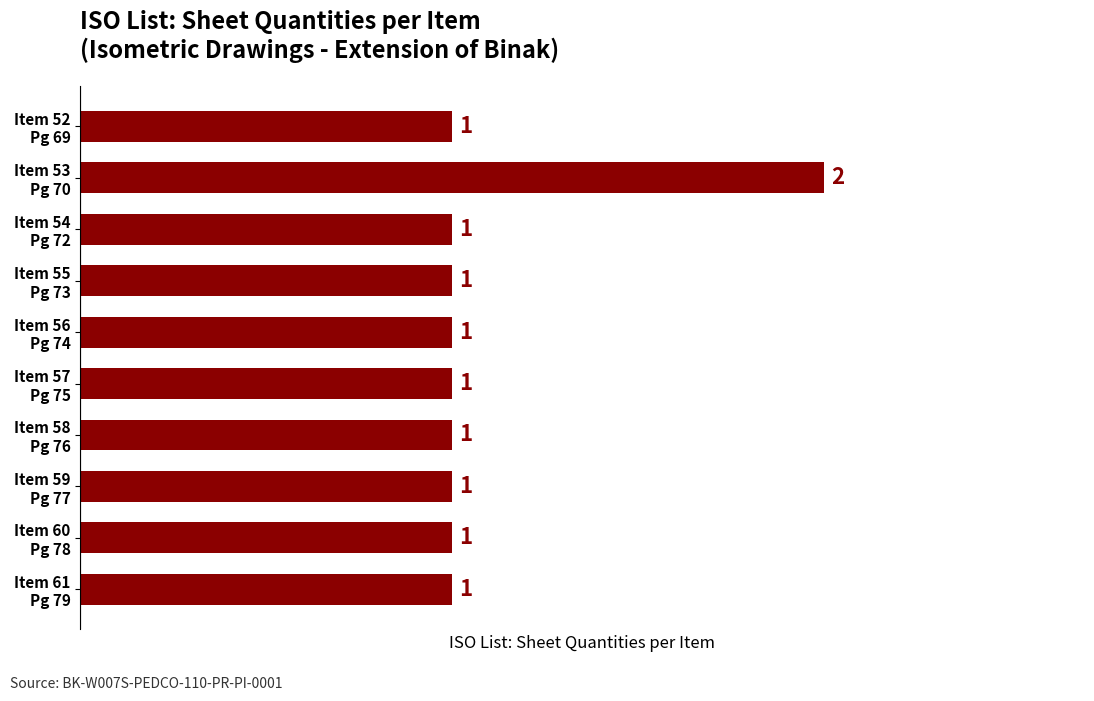

Reading top to bottom, list all the values displayed in this chart.

1	2	1	1	1	1	1	1	1	1